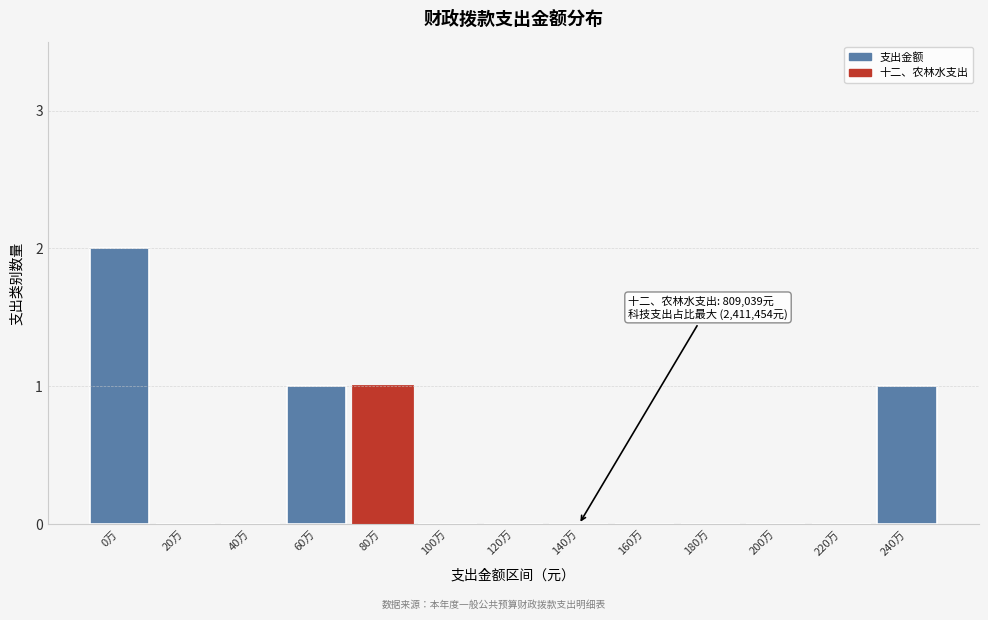

Reading left to right, what are all the values shown in this chart?

0万=2	20万=0	40万=0	60万=1	80万=1	100万=0	120万=0	140万=0	160万=0	180万=0	200万=0	220万=0	240万=1